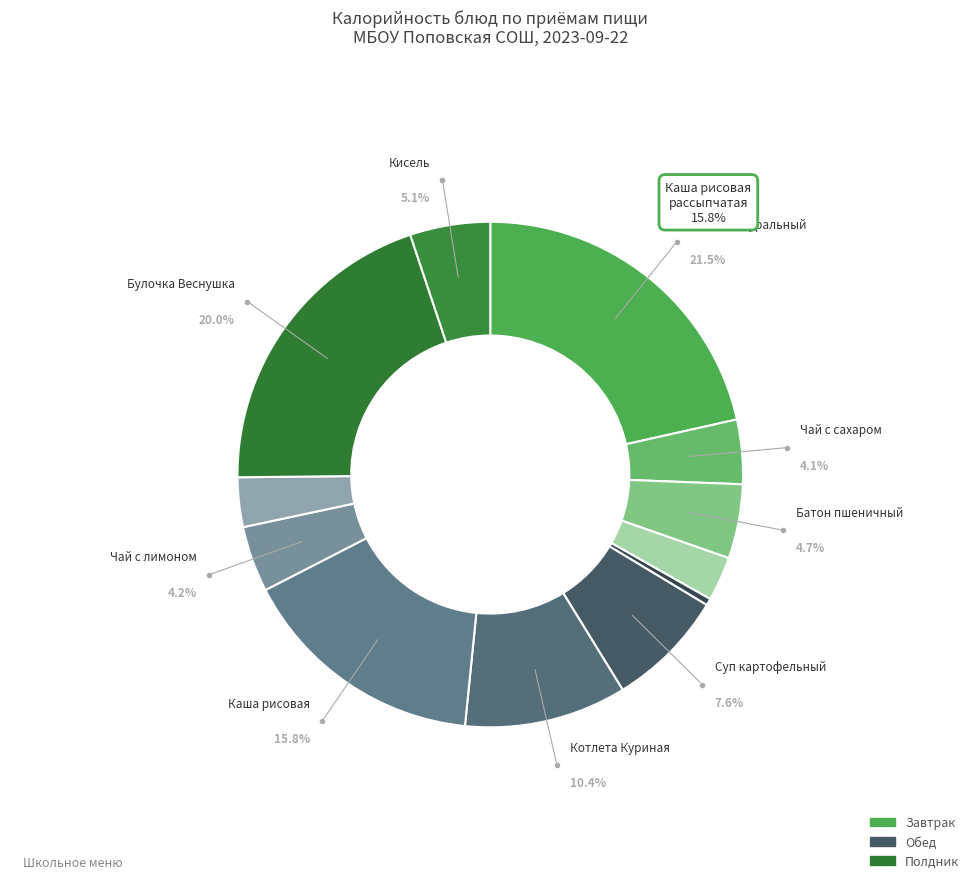

How many segments does this pie chart have?

12